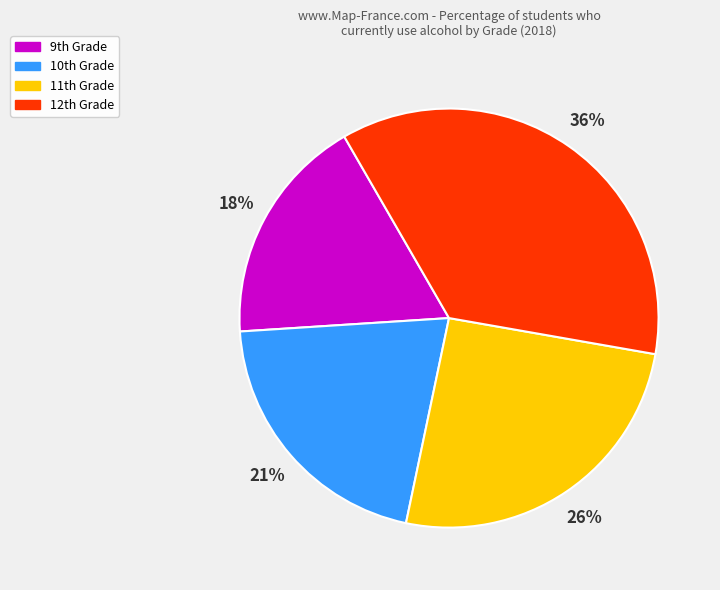

Is there a majority slice in this chart?

No